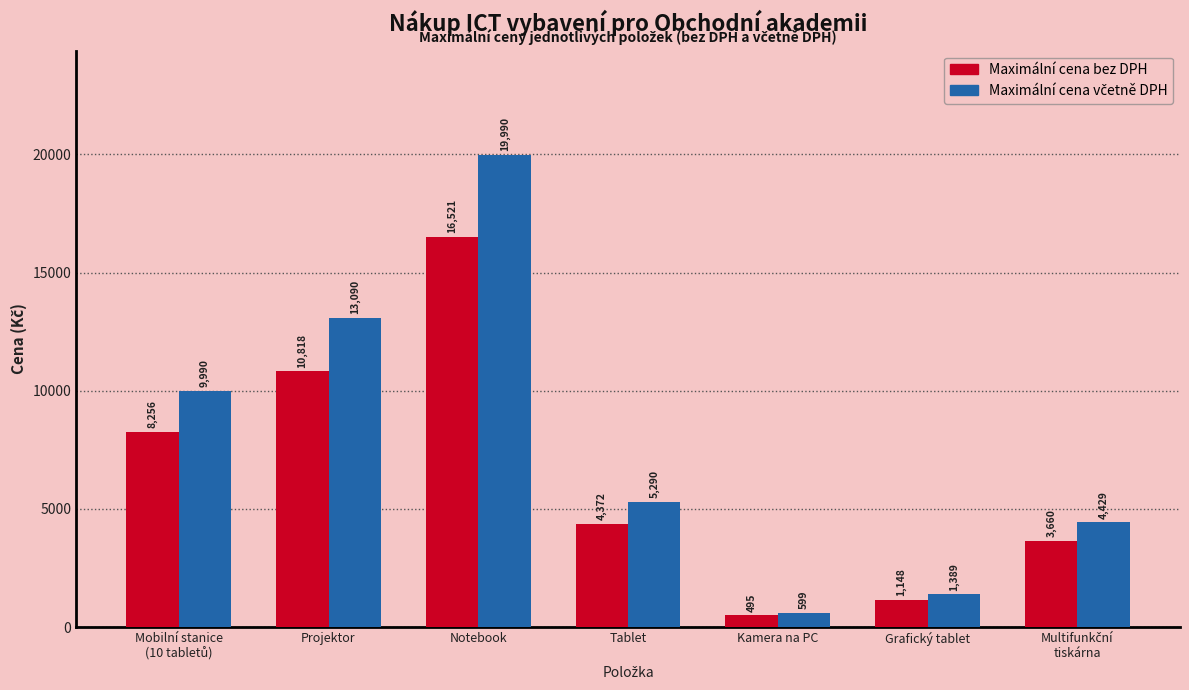

What is the difference between the highest and lowest values at Kamera na PC?

104.0